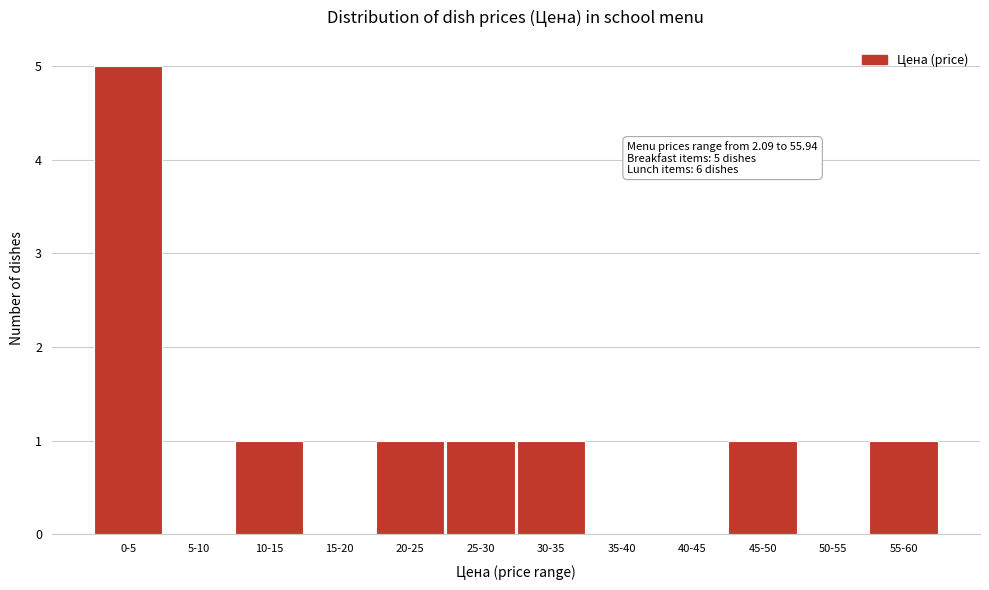

Reading left to right, list all the values displayed in this chart.

0-5=5	5-10=0	10-15=1	15-20=0	20-25=1	25-30=1	30-35=1	35-40=0	40-45=0	45-50=1	50-55=0	55-60=1